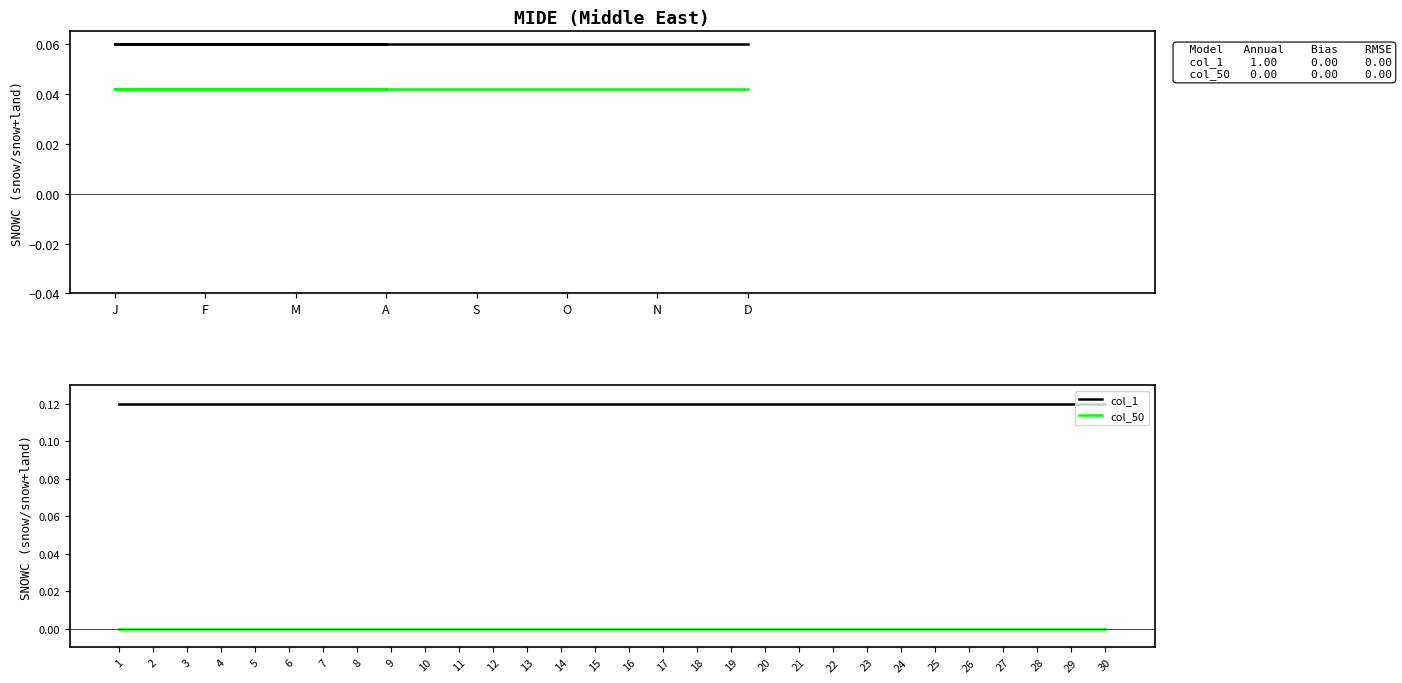

Which series has the largest total across all categories?

col_1